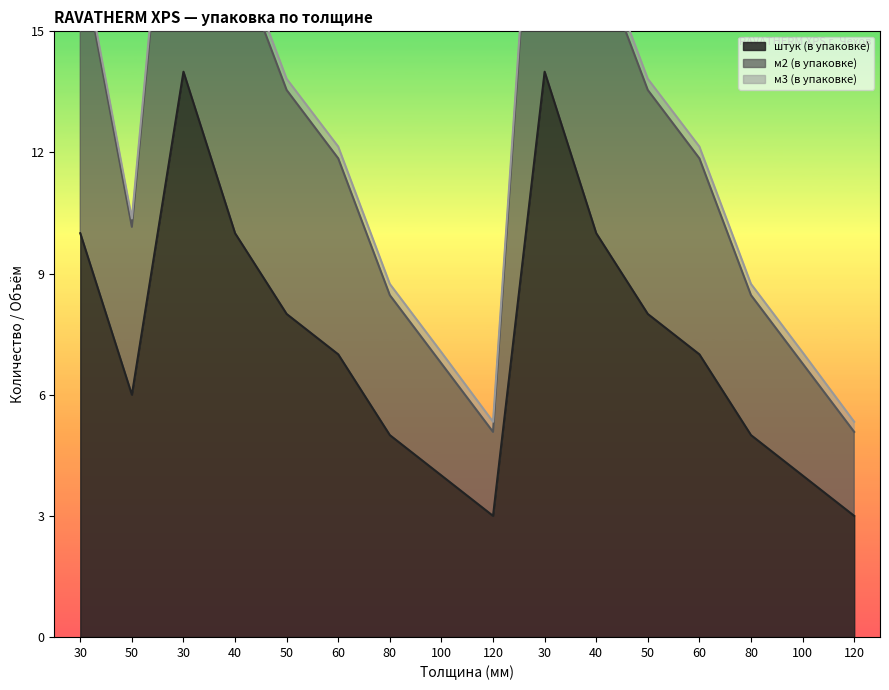

Where is штук (в упаковке) nearest to the value 8?

50